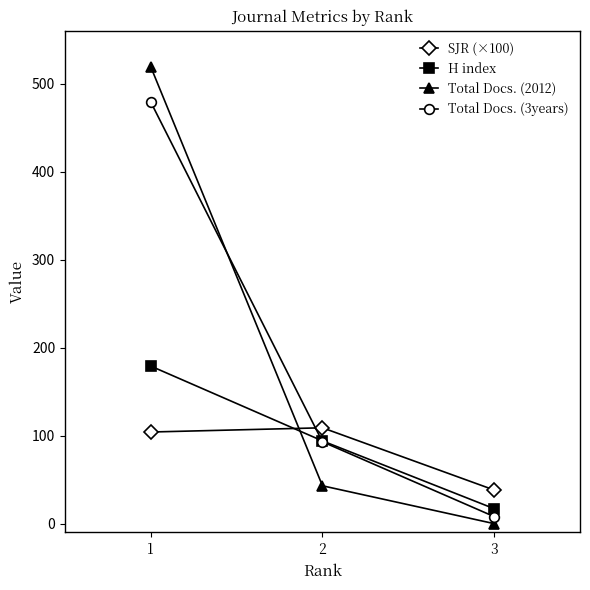

At how many categories does at least one series exceed 90?

2